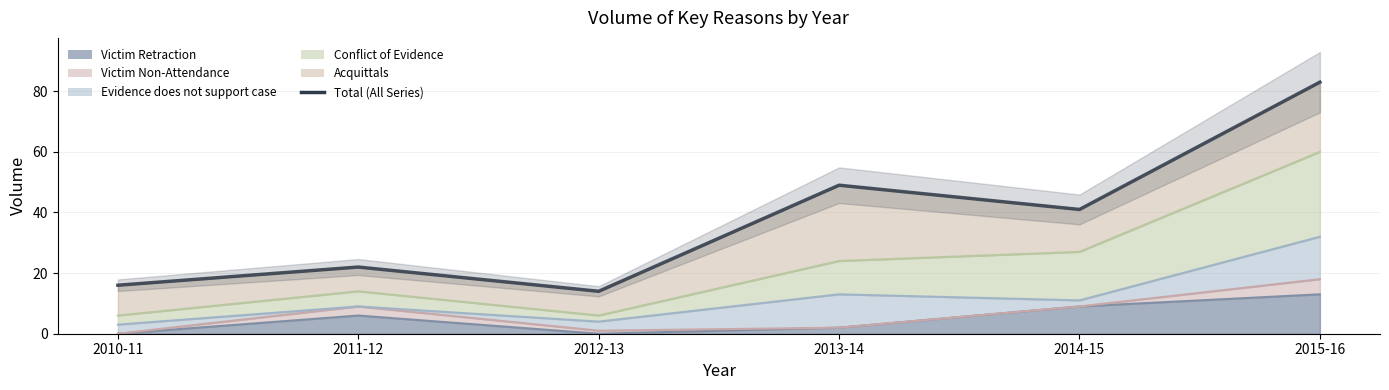

Approximately how many times larger is the value at 2011-12 compared to 2014-15?

0.5